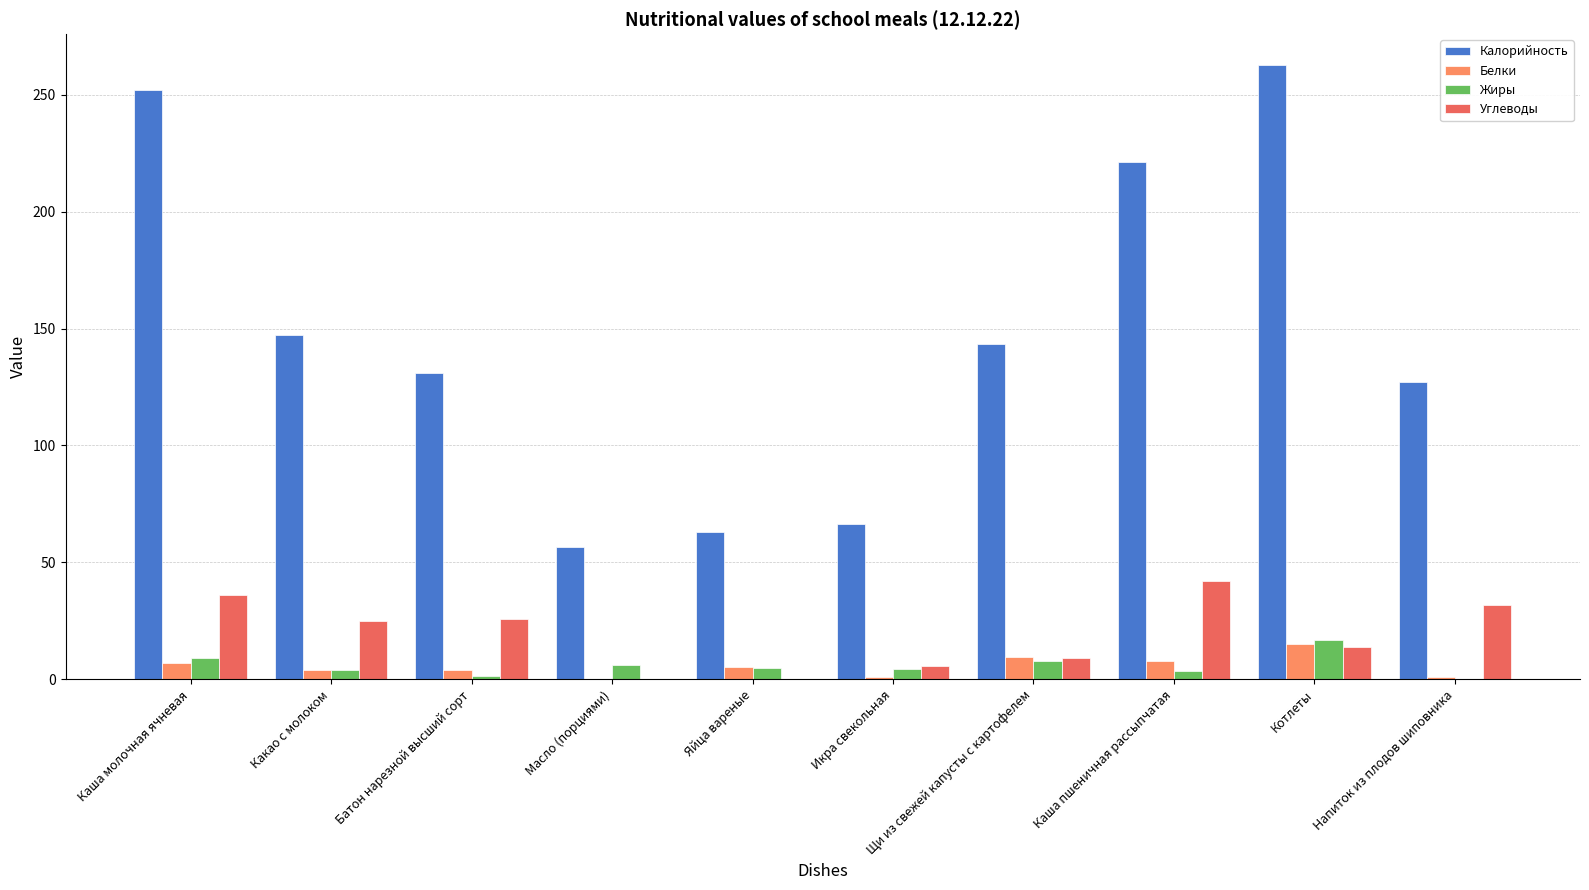

Which category has the highest value in the Углеводы series?

Каша пшеничная рассыпчатая